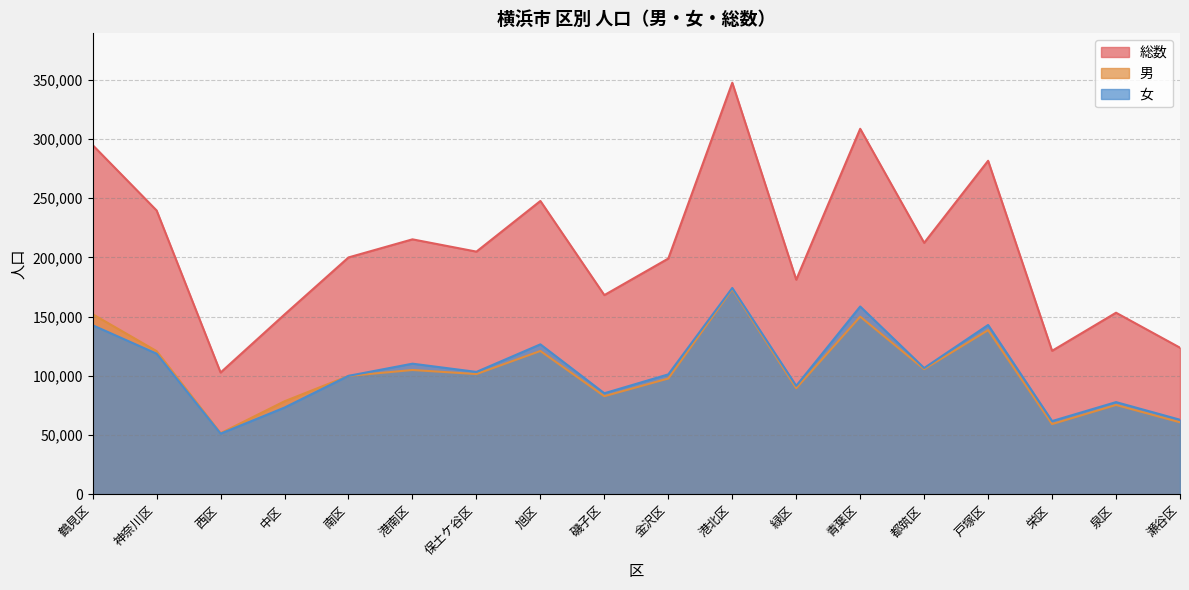

What position from the right is 保土ケ谷区?

12